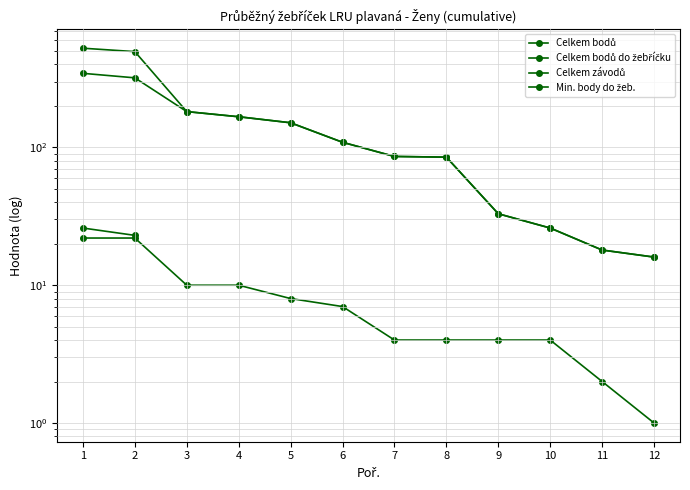

Does the chart have visible grid lines?

Yes